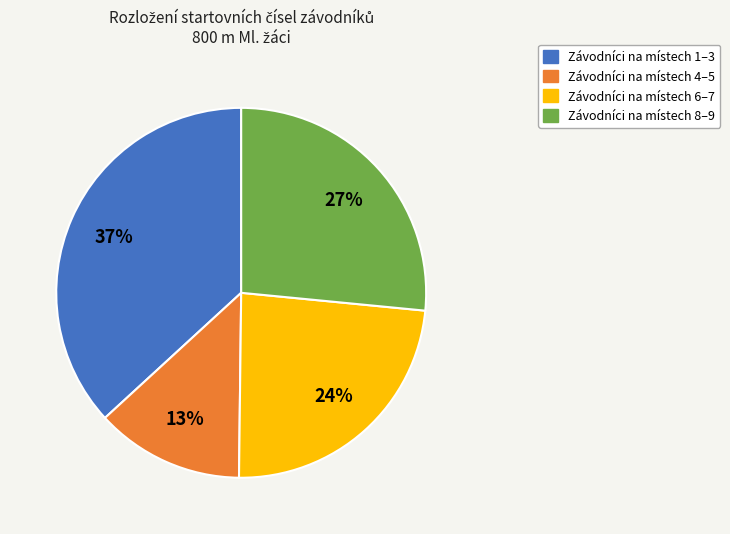

Does any single category account for the majority?

No